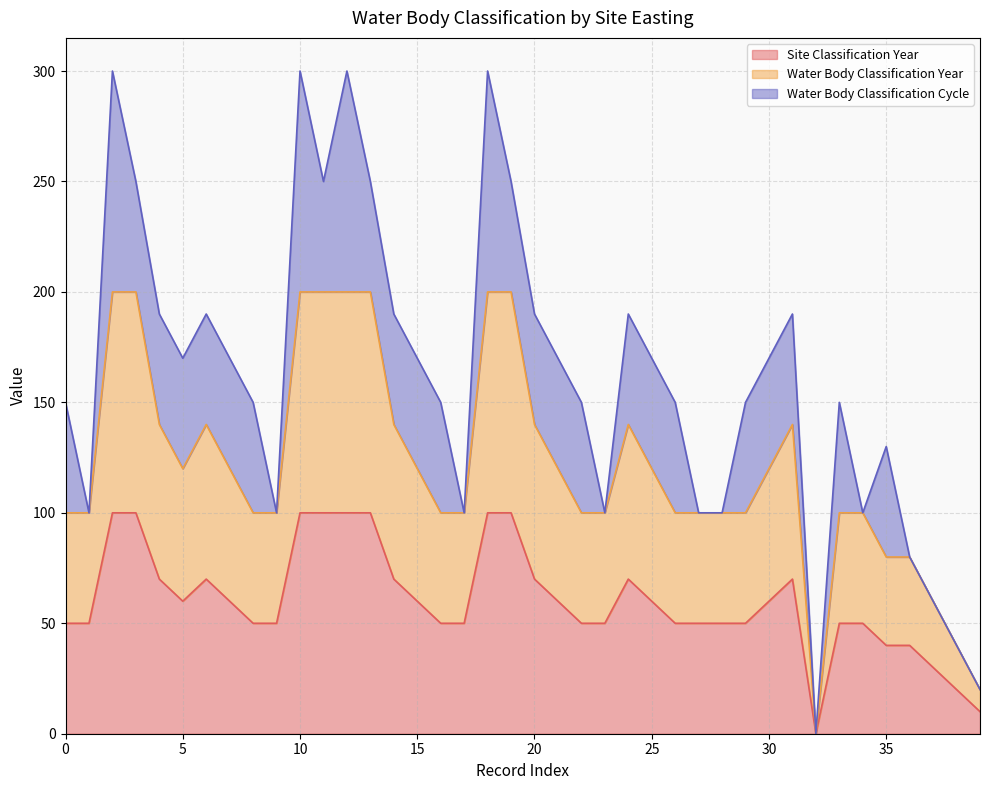

Does the chart have visible grid lines?

Yes